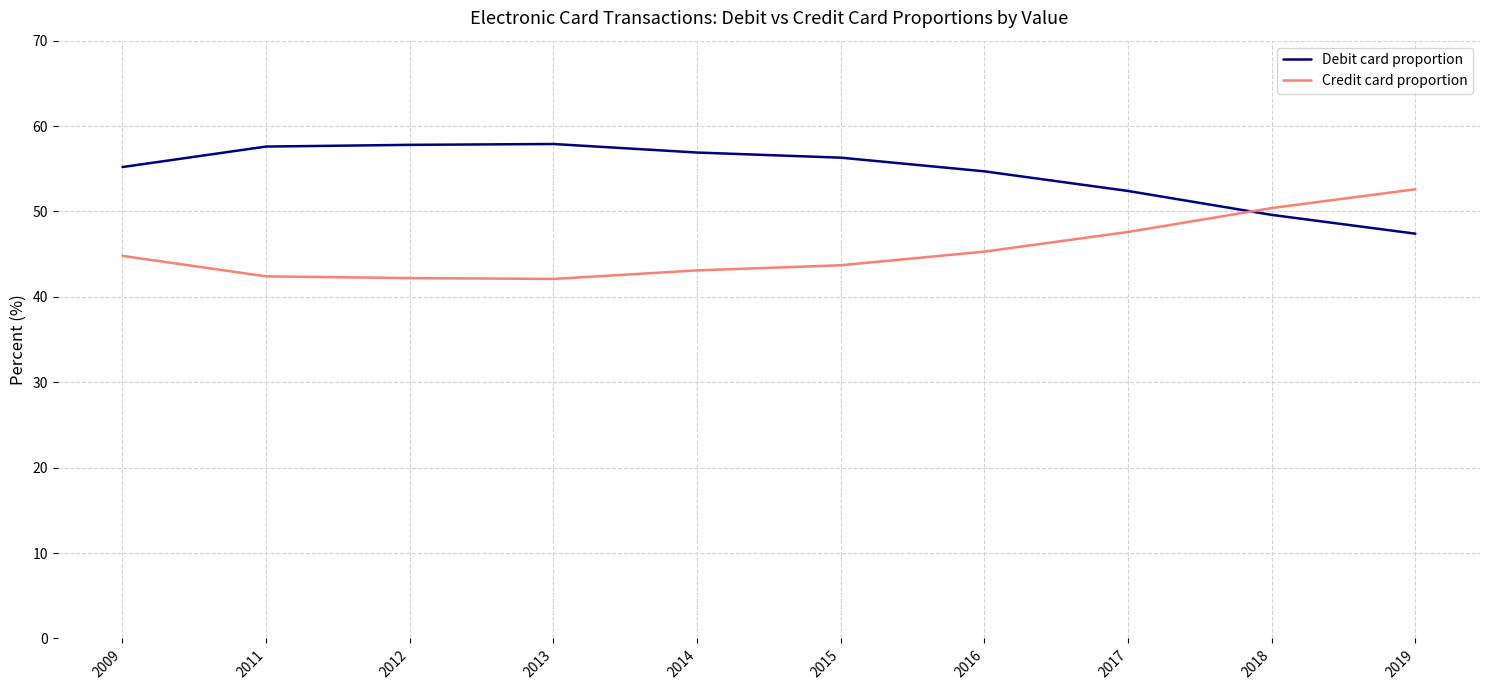

Rank the series by their maximum value, from highest to lowest.

Debit card proportion, Credit card proportion